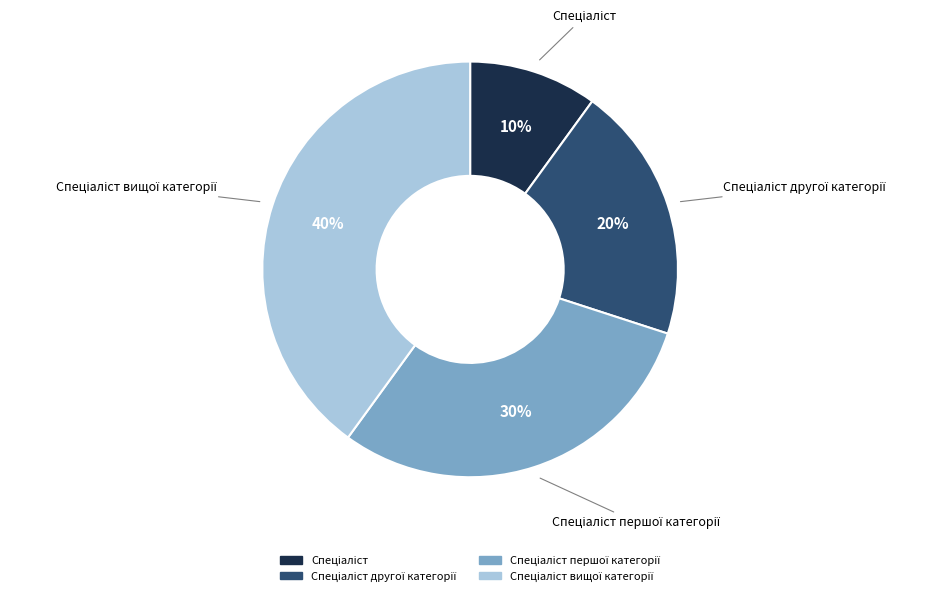

Is there any slice that represents more than half of the pie?

No